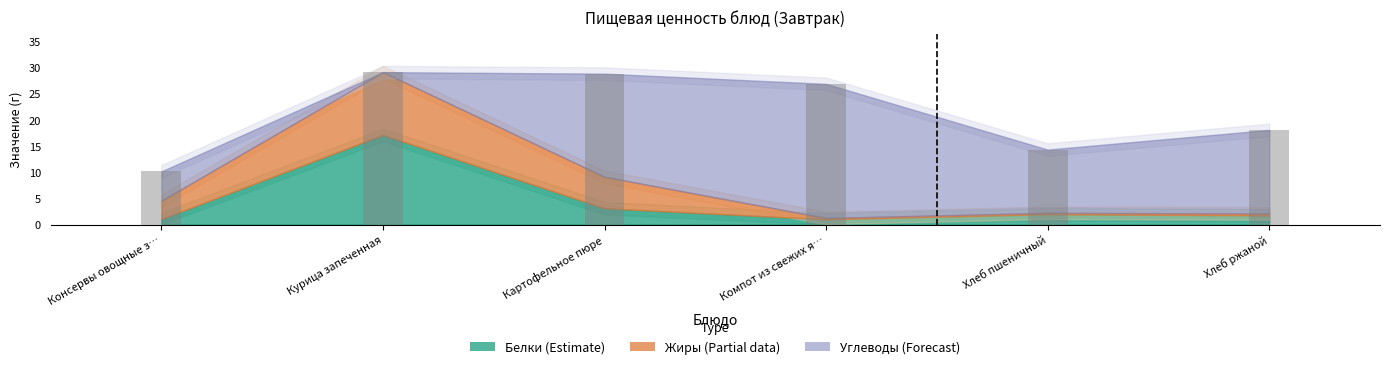

Which label corresponds to the smallest value in the chart?

Консервы овощные з…